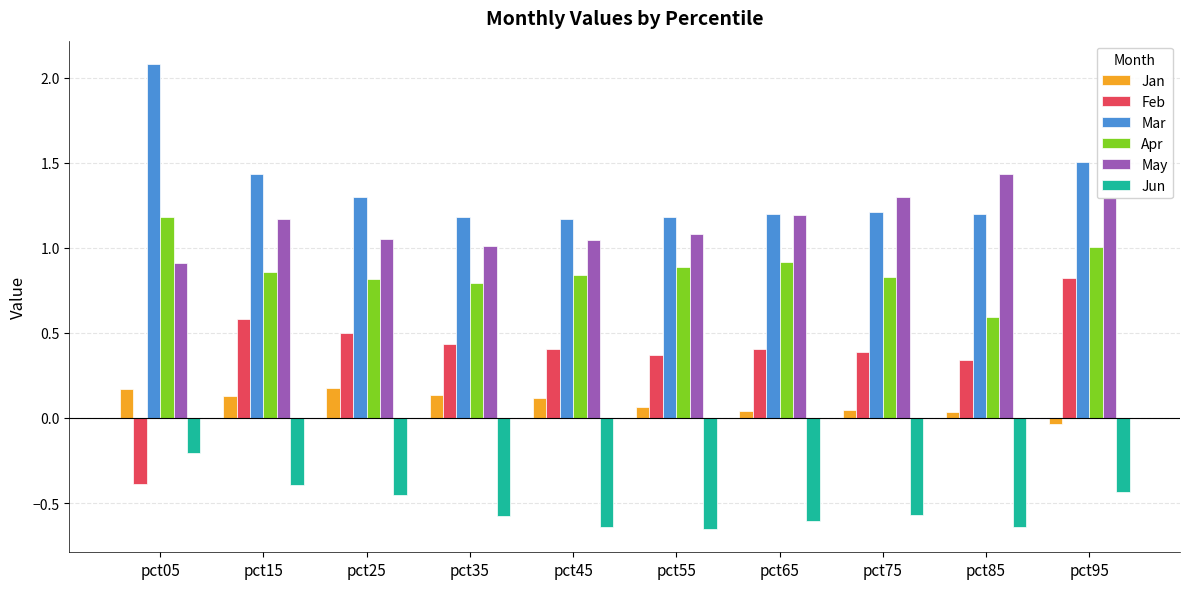

At which label is Apr closest to 0?

pct85